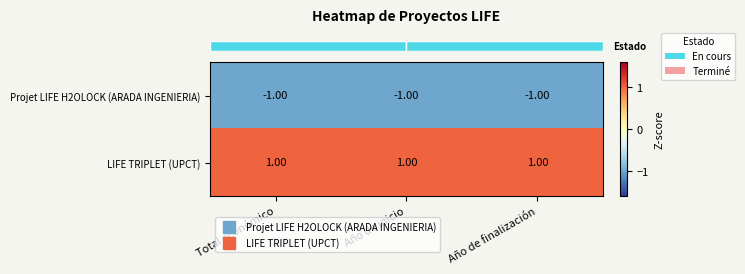

List the series in order of their peak value, highest first.

LIFE TRIPLET (UPCT), Projet LIFE H2OLOCK (ARADA INGENIERIA)